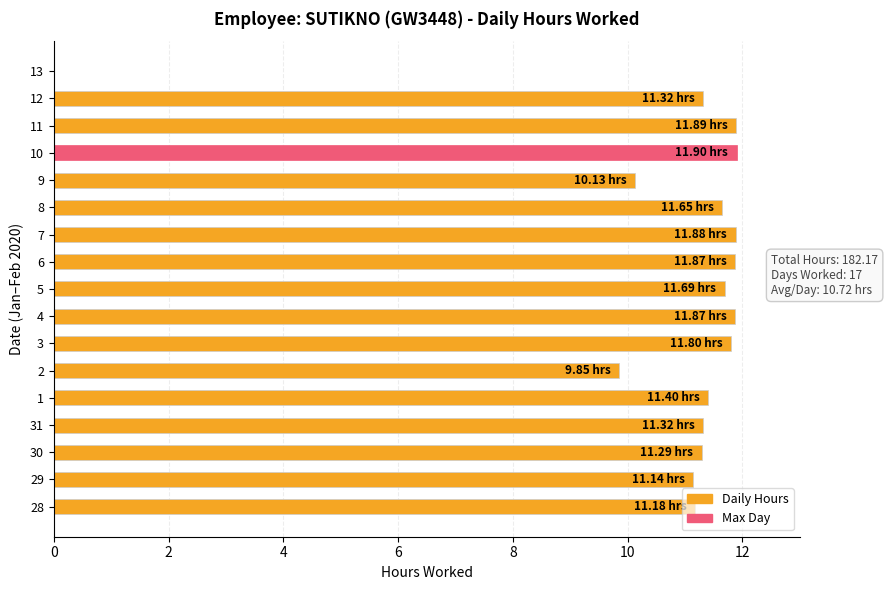

What is the change in value from 28 to 2?

-1.3